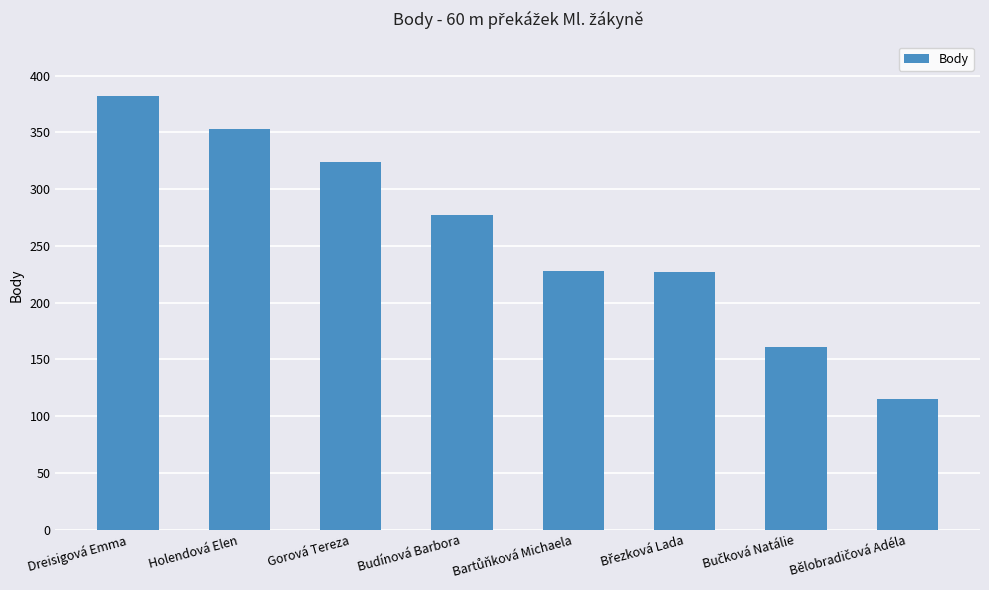

What is the average value?

258